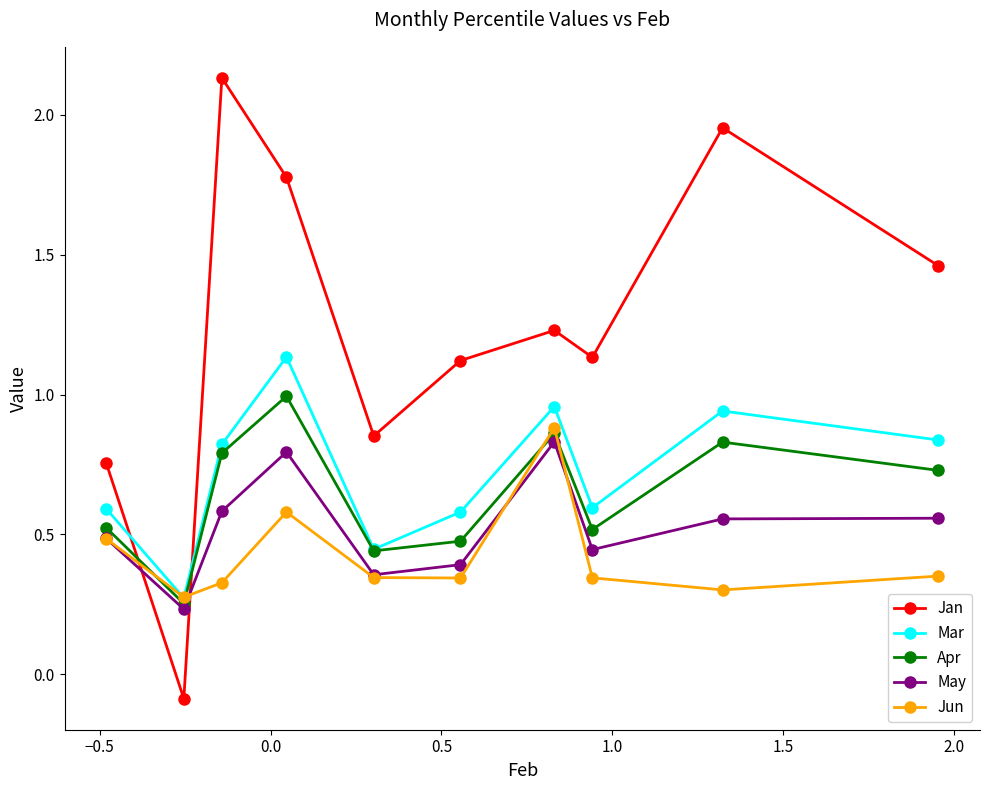

Which series has the largest total across all categories?

Jan